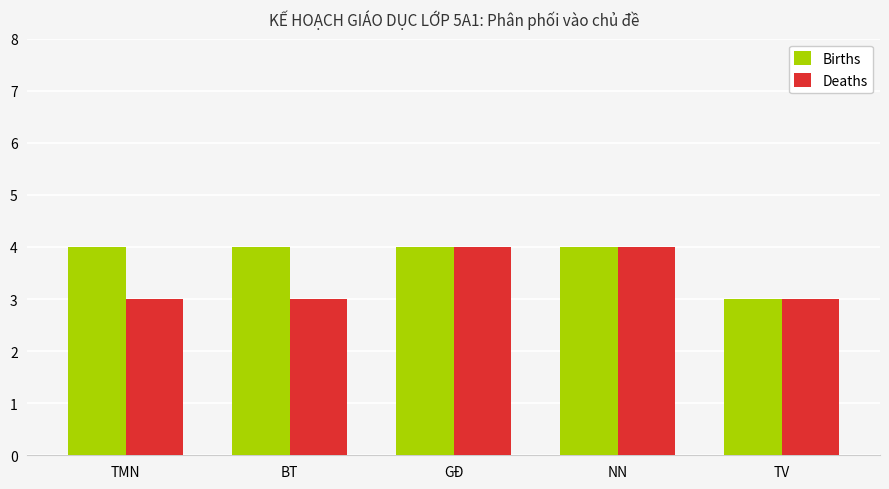

How many bars are there in total?

10